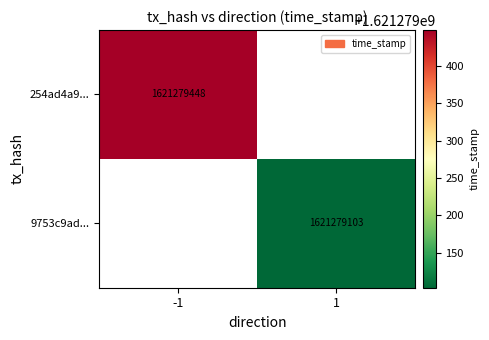

Is it true that 9753c9ad23ec34de0a0a1724813e414362de7e2 equals 1621279103 at 1?

True